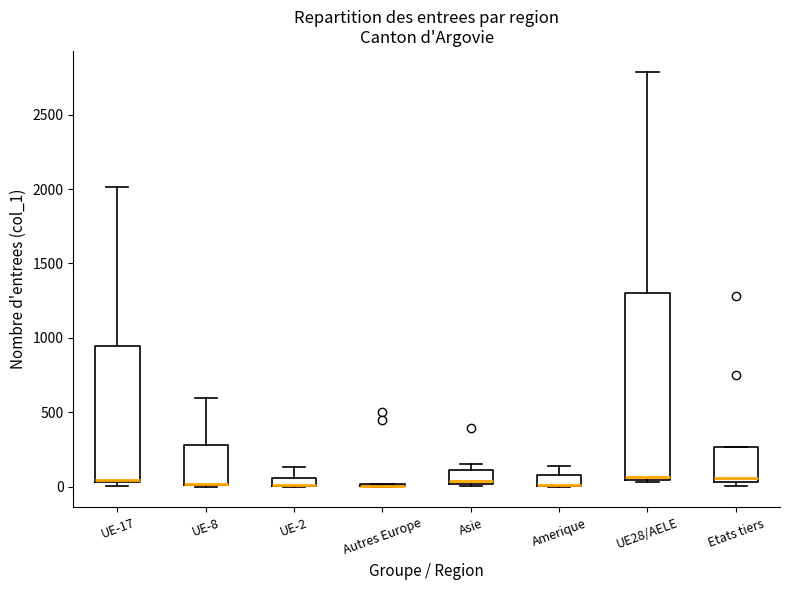

Where is the upper edge of the box for UE28/AELE on the y-axis? The values are not printed on the chart, so give them approximately, as read against the axis.

1300